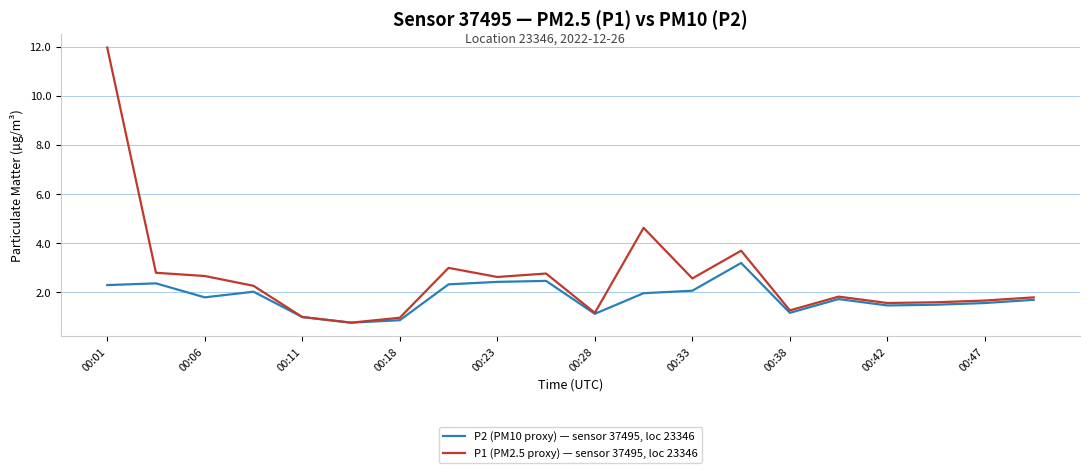

At how many categories does at least one series exceed 11?

1